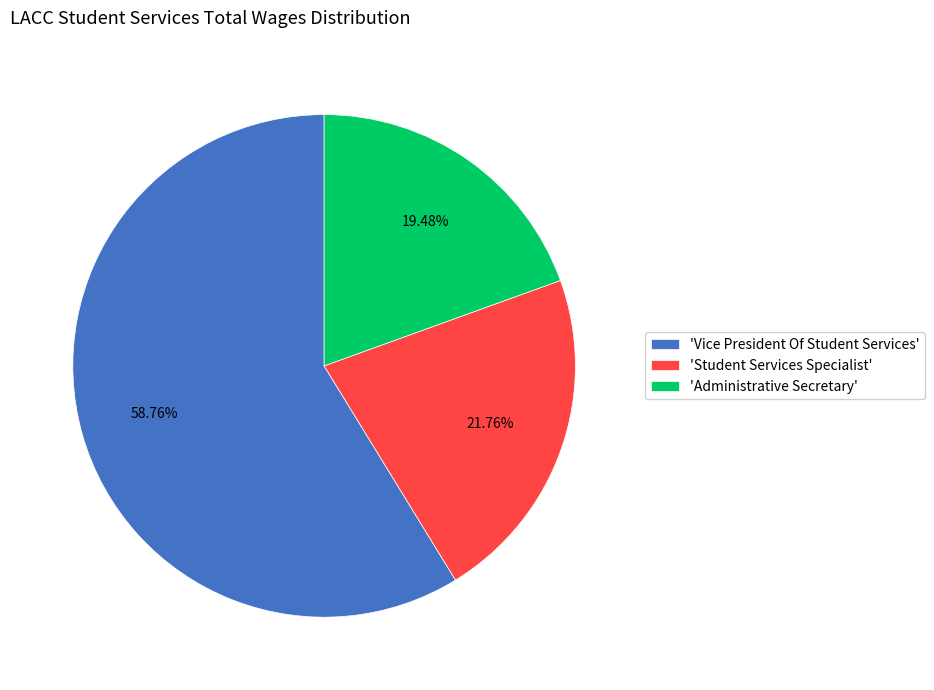

Is the sum of 'Administrative Secretary' and 'Vice President Of Student Services' greater than half?

Yes